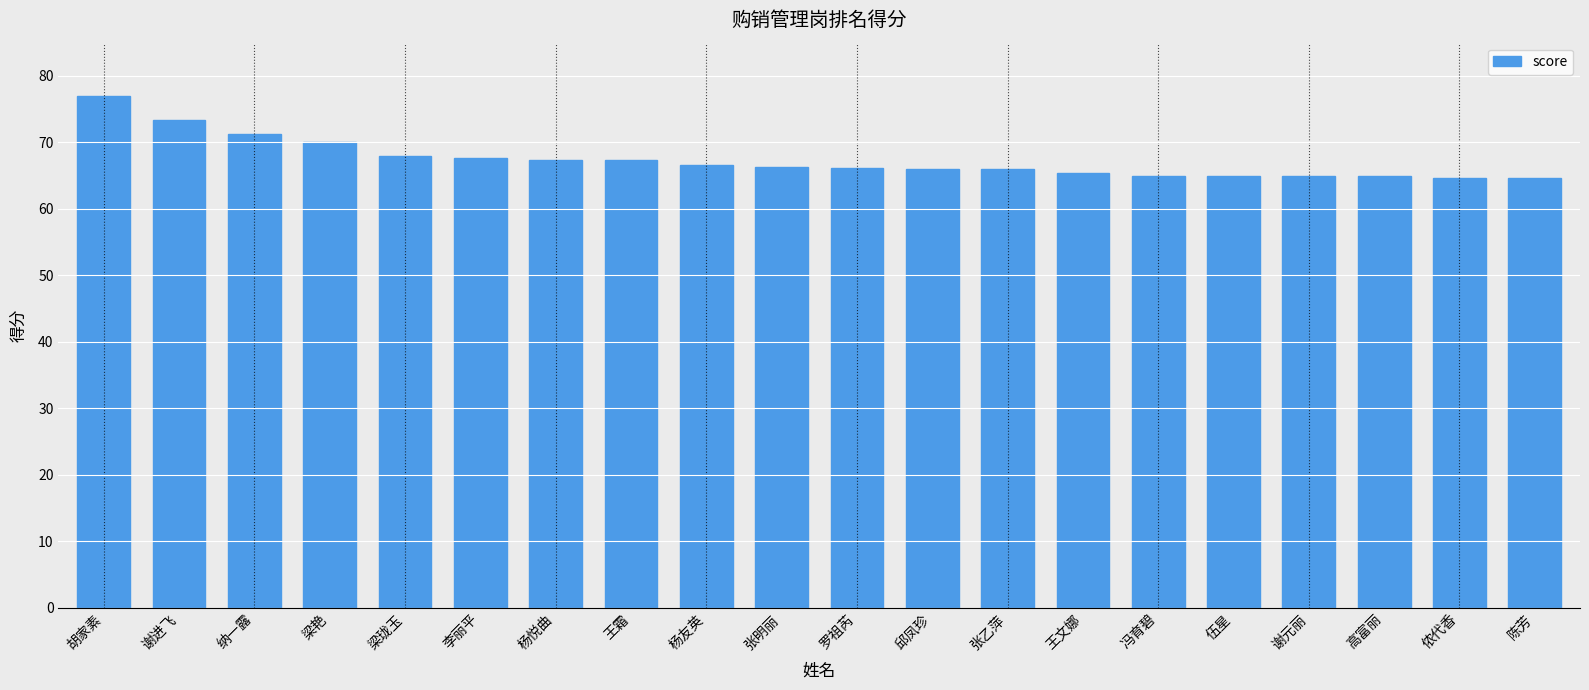

What is the value of the 20th bar from the left?

64.7